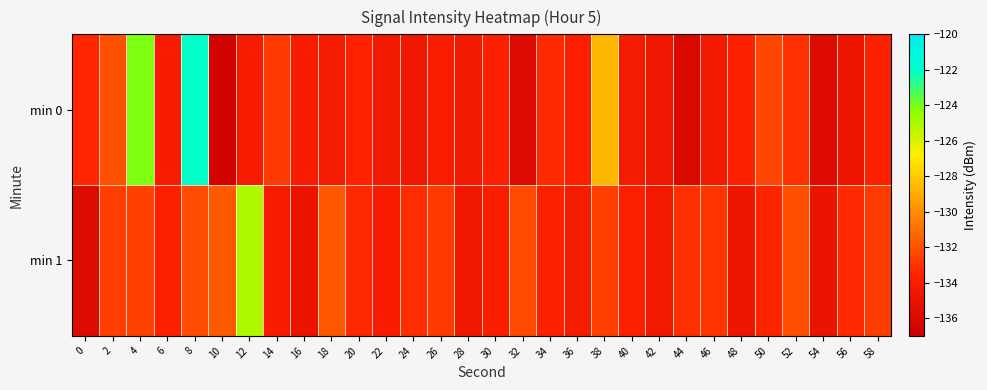

Reading left to right, list all the values displayed in this chart.

min 0: 0=-133.5	2=-132.1	4=-124.1	6=-134.1	8=-122.1	10=-136.5	12=-134.1	14=-132.8	16=-134.1	18=-134.2	20=-133.6	22=-134.4	24=-134.6	26=-134.1	28=-134.3	30=-133.8	32=-135.9	34=-133.3	36=-133.7	38=-128.6	40=-134.2	42=-134.6	44=-136.0	46=-134.3	48=-133.6	50=-132.4	52=-133.1	54=-135.8	56=-134.8	58=-133.7
min 1: 0=-135.8	2=-132.7	4=-132.5	6=-133.7	8=-132.2	10=-131.7	12=-125.1	14=-134.1	16=-135.0	18=-131.8	20=-133.4	22=-134.1	24=-133.2	26=-132.8	28=-134.5	30=-133.9	32=-132.3	34=-133.7	36=-134.2	38=-132.6	40=-133.8	42=-134.4	44=-133.1	46=-132.9	48=-134.7	50=-133.5	52=-132.1	54=-134.9	56=-133.3	58=-132.7